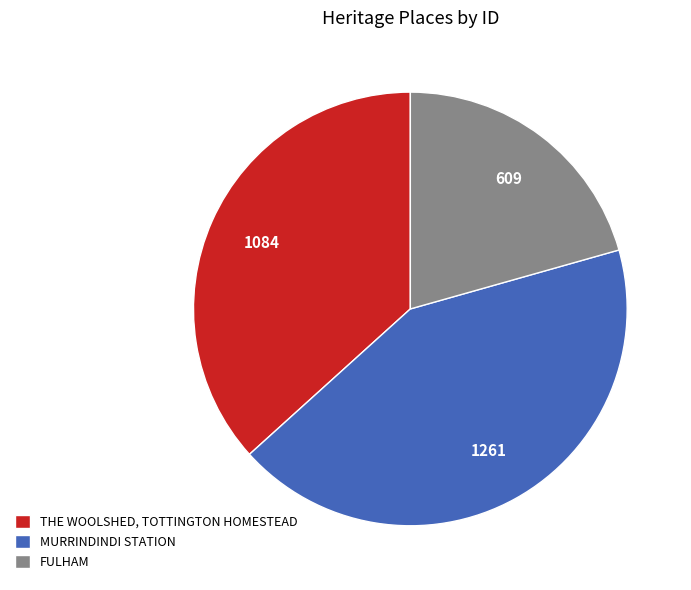

Count the number of slices in the pie.

3